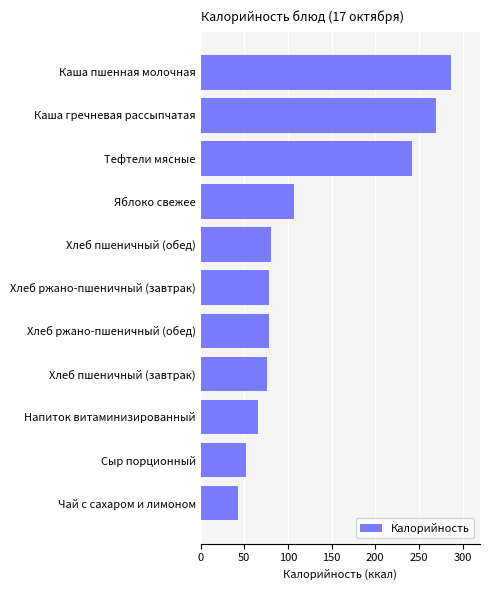

What value does the data have at Чай с сахаром и лимоном?

42.6